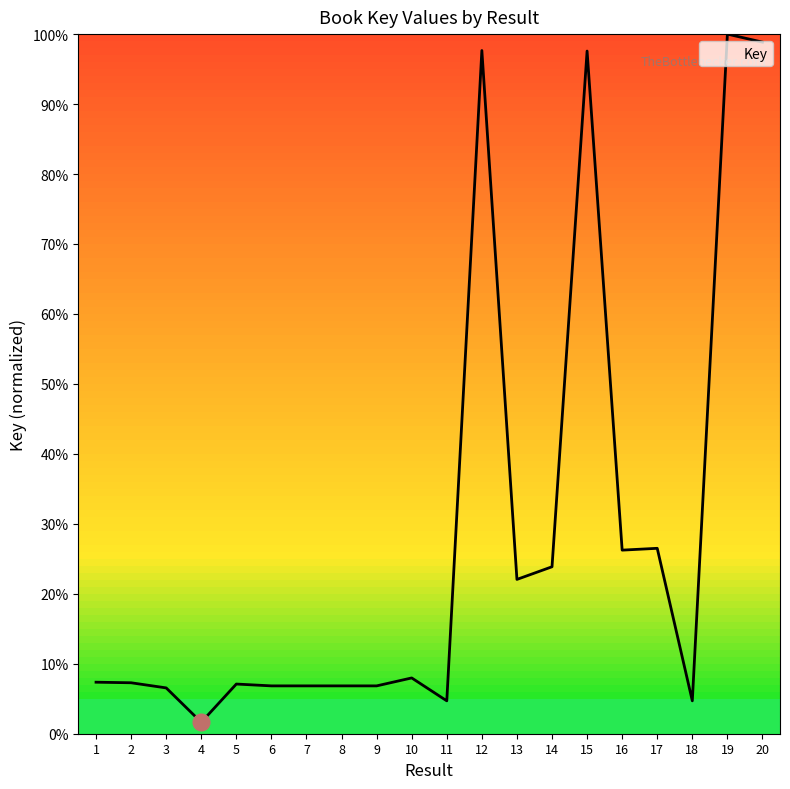

The chart shows a value of 6.5 at 3. True or false?

True